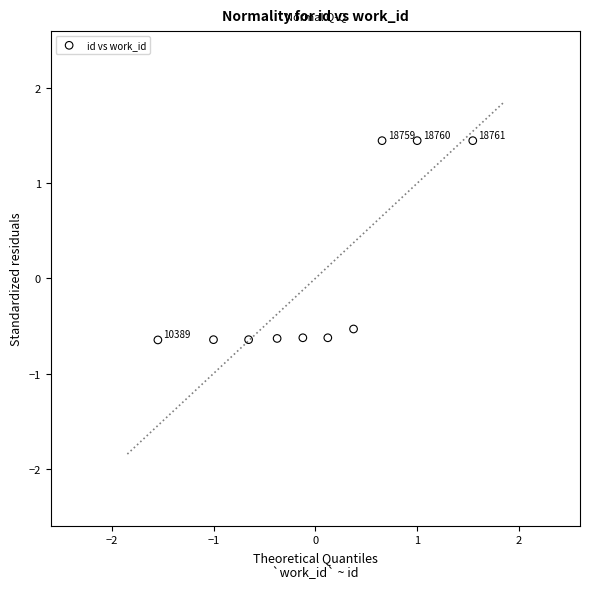

What is the range of X values (max minus min)?

3.1